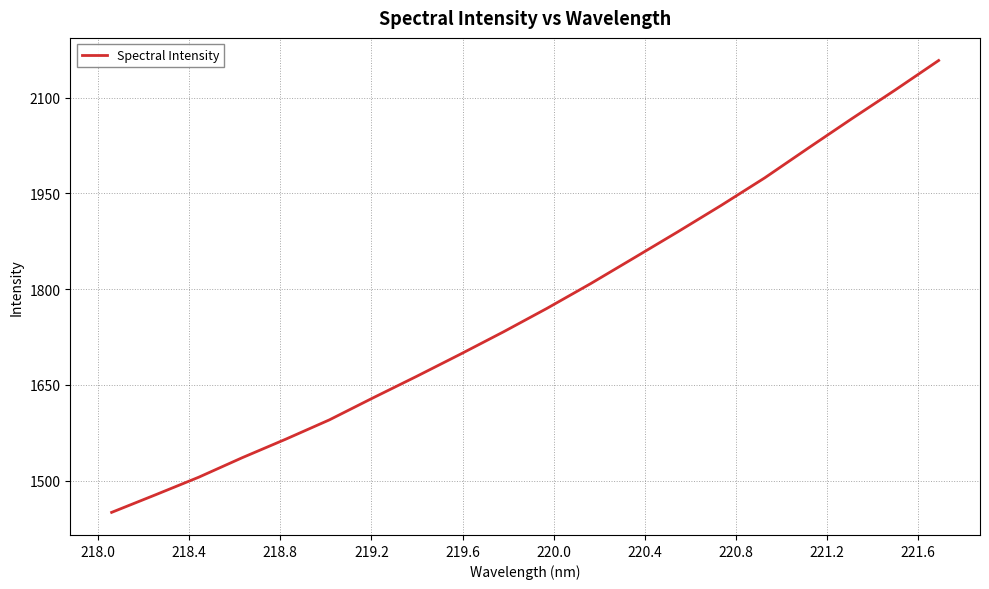

What is the difference between the maximum and minimum values?

707.9